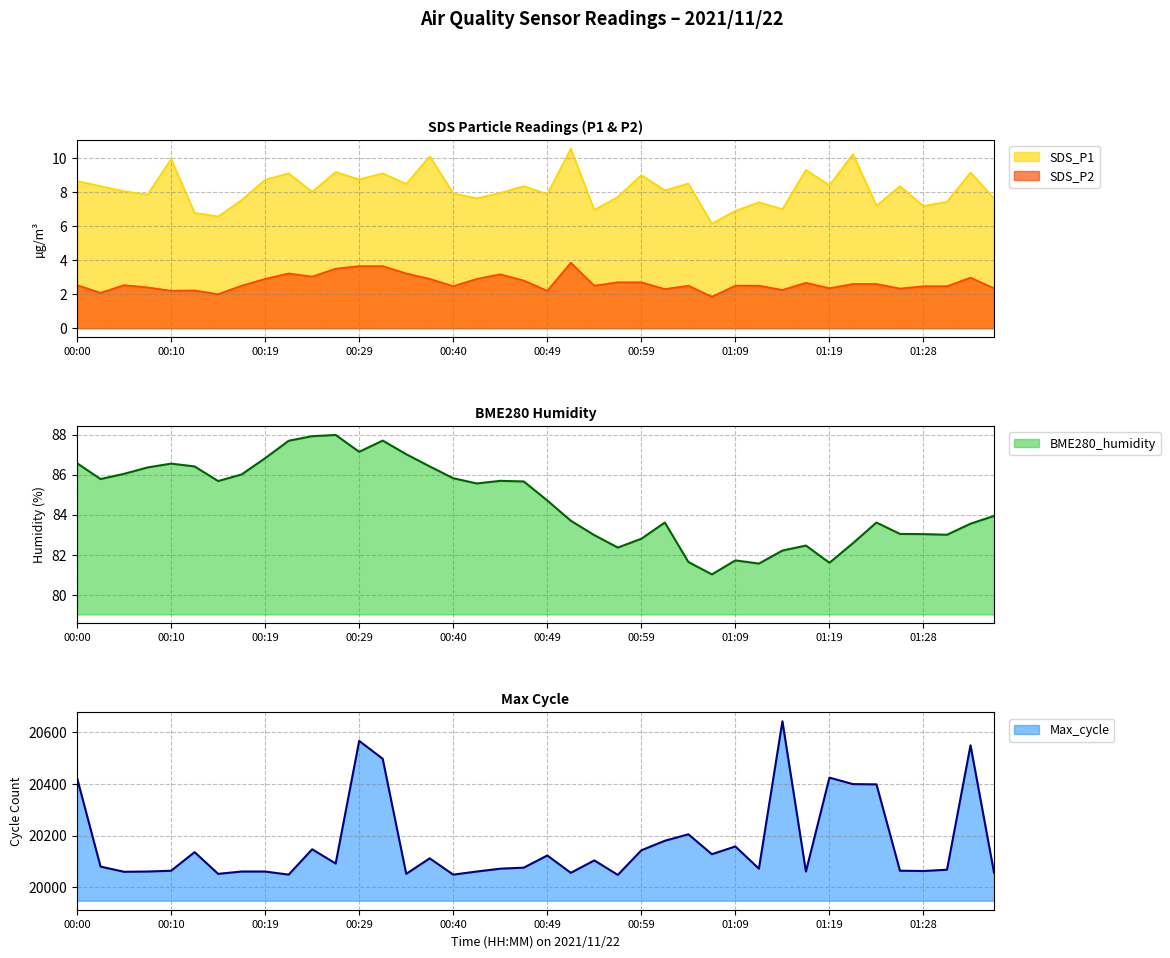

What is the sum of the SDS_P2 values at 00:29 and 01:16?

6.3